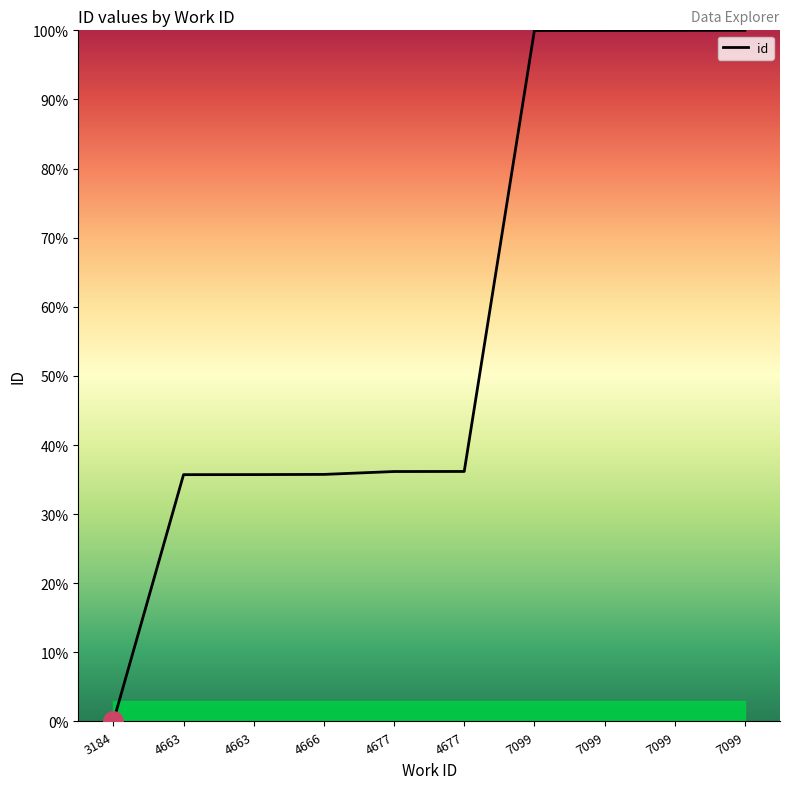

How many values are above zero?

9